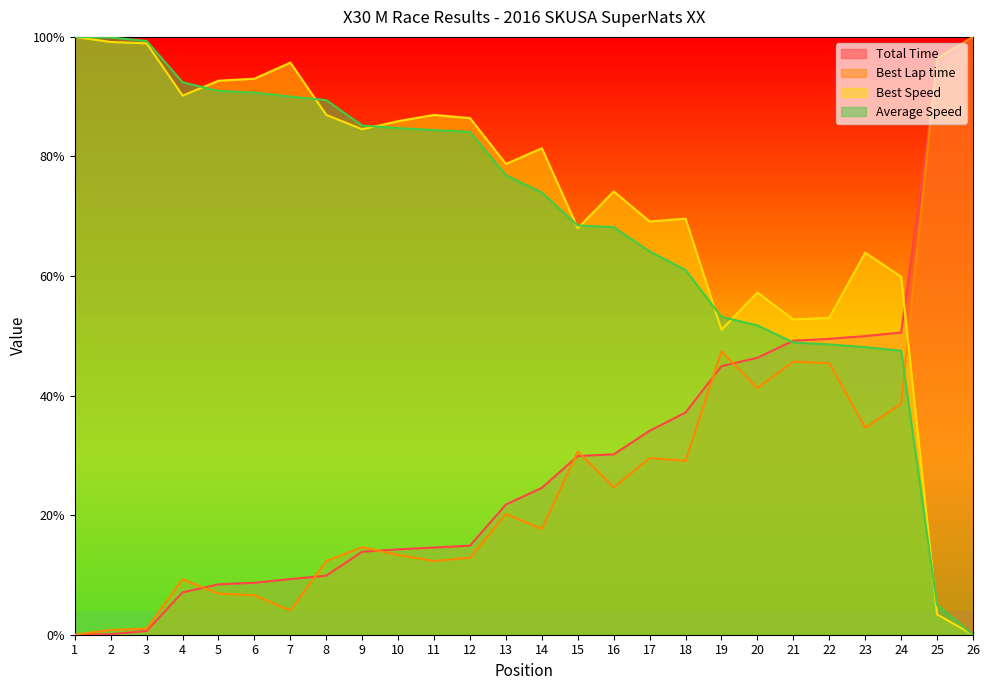

How many times do Average Speed and Best Speed cross each other?

8